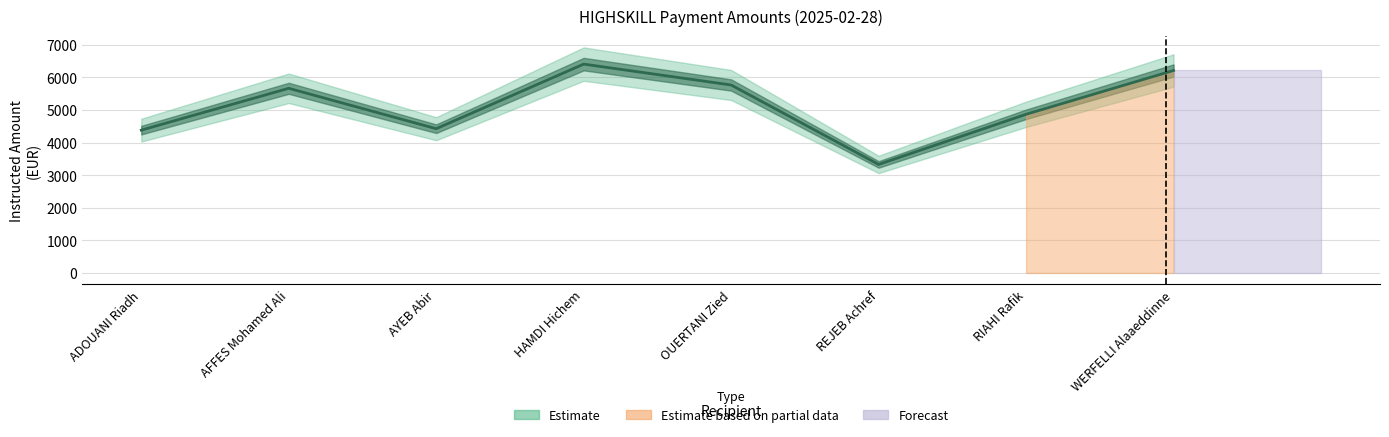

How many interior local peaks (higher than both neighbors) does the data have?

2